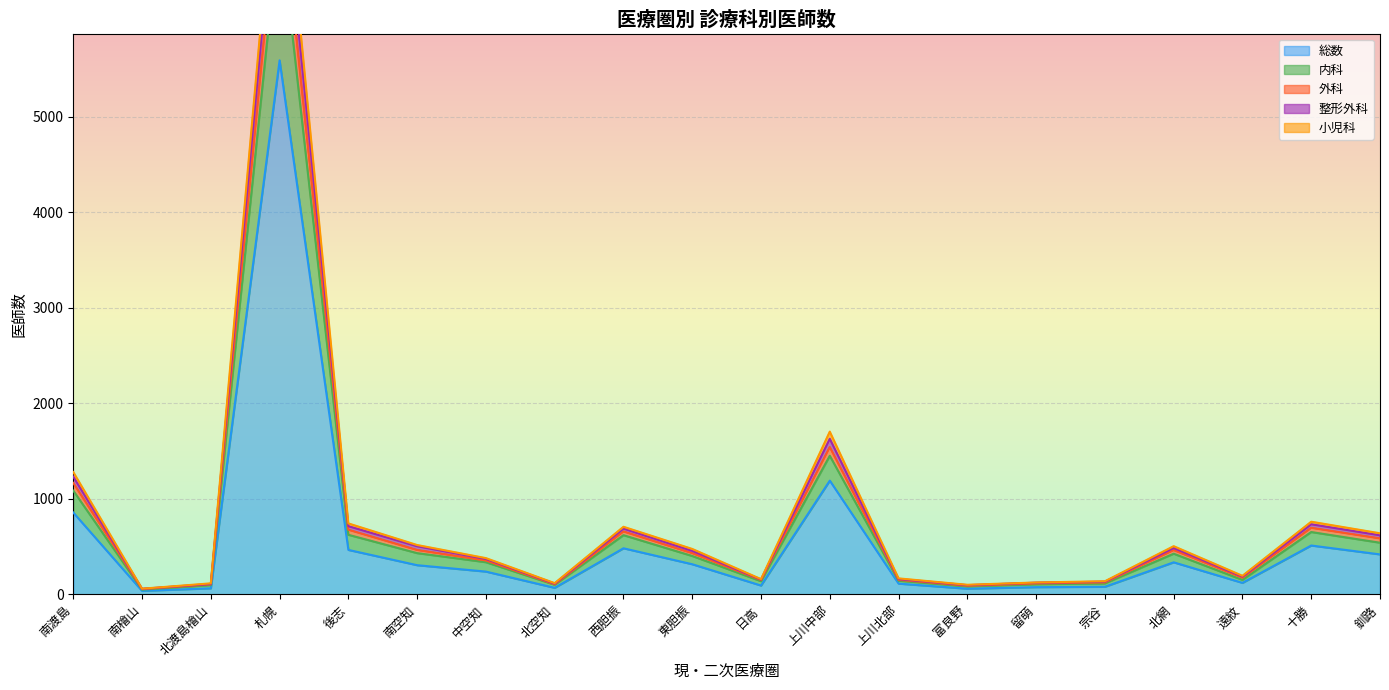

Where is 総数 nearest to the value 2812?

上川中部